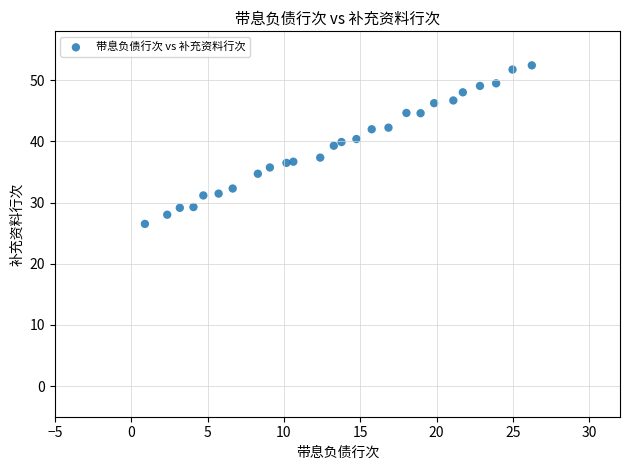

What is the range of X values (max minus min)?

25.3